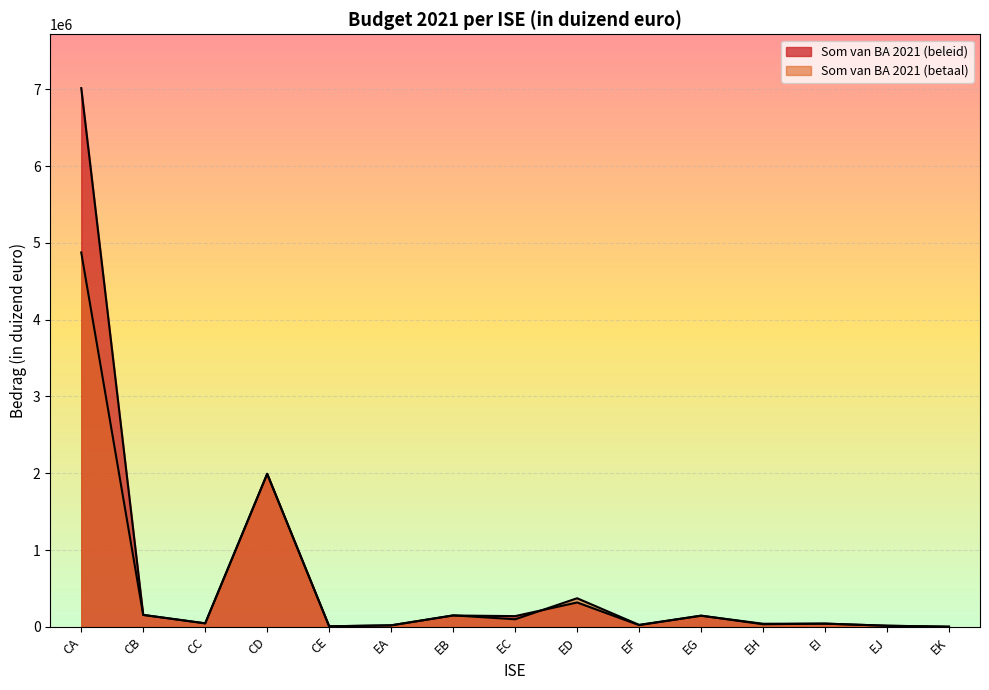

What are all the series names shown in the legend?

Som van BA 2021 (beleid), Som van BA 2021 (betaal)